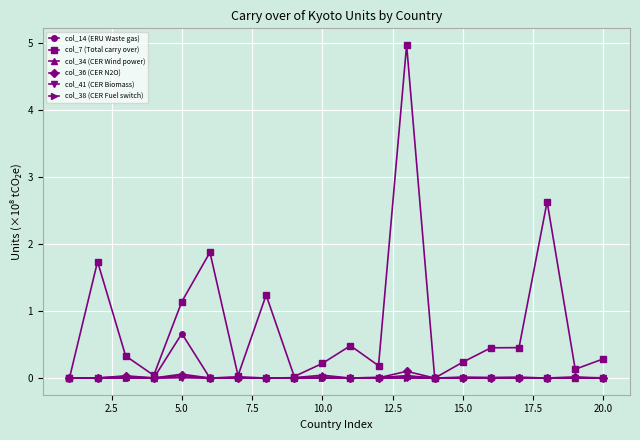

True or false: col_7 (Total carry over) has more than 0 points higher than both neighbors.

True